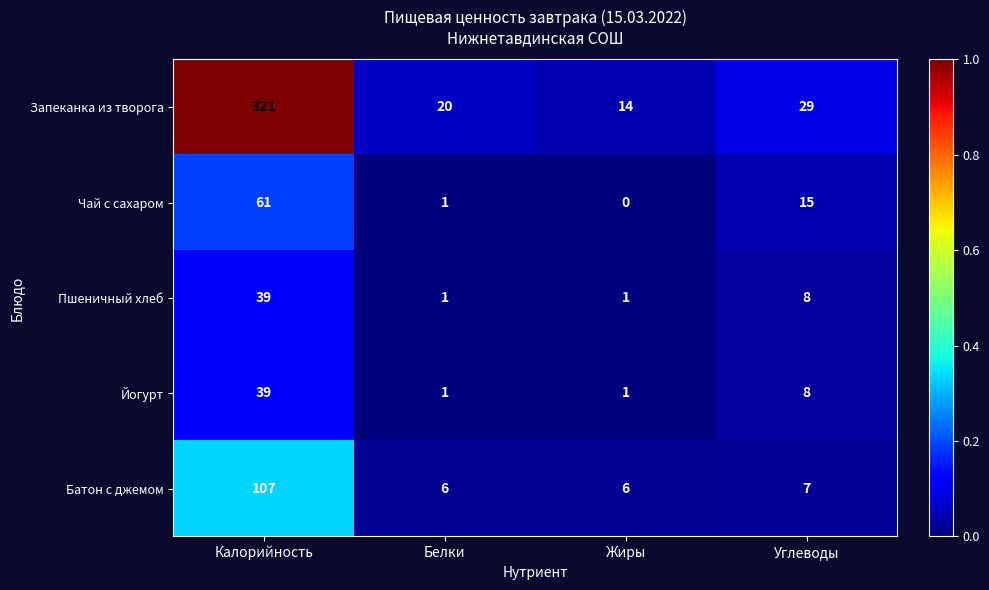

What is the highest value of the Пшеничный хлеб series?

39